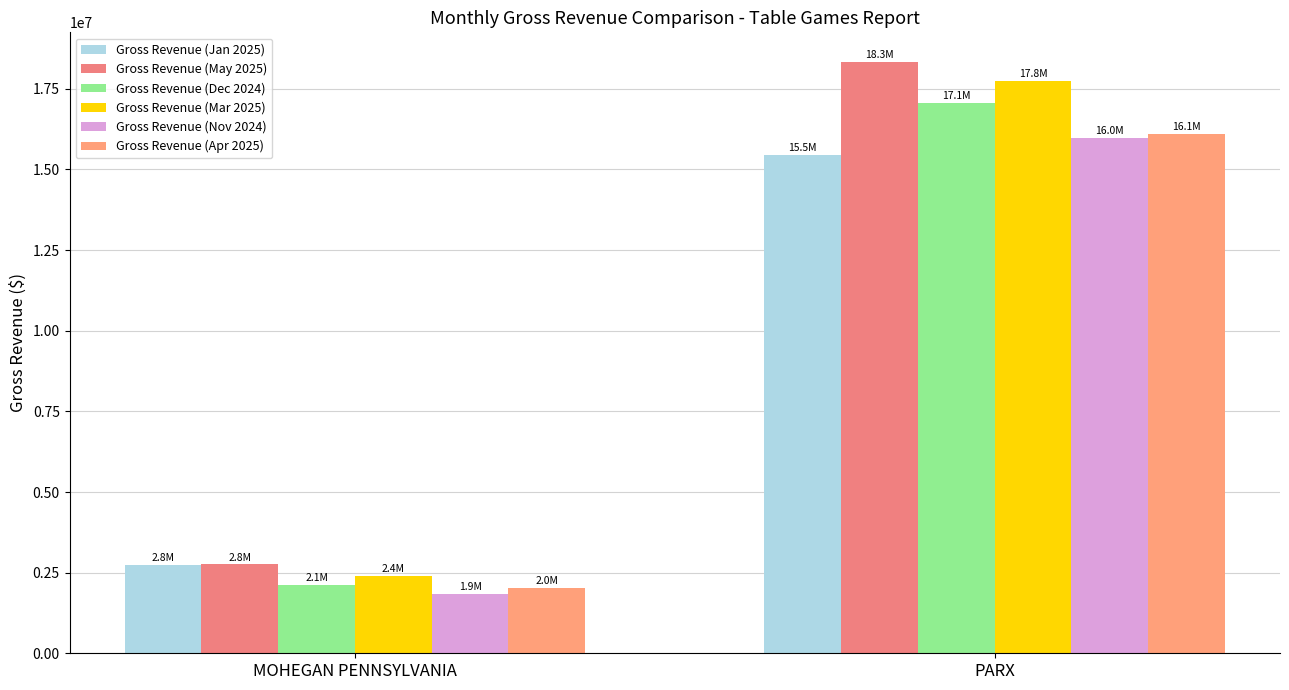

What is the minimum value shown in the chart?

1851000.2